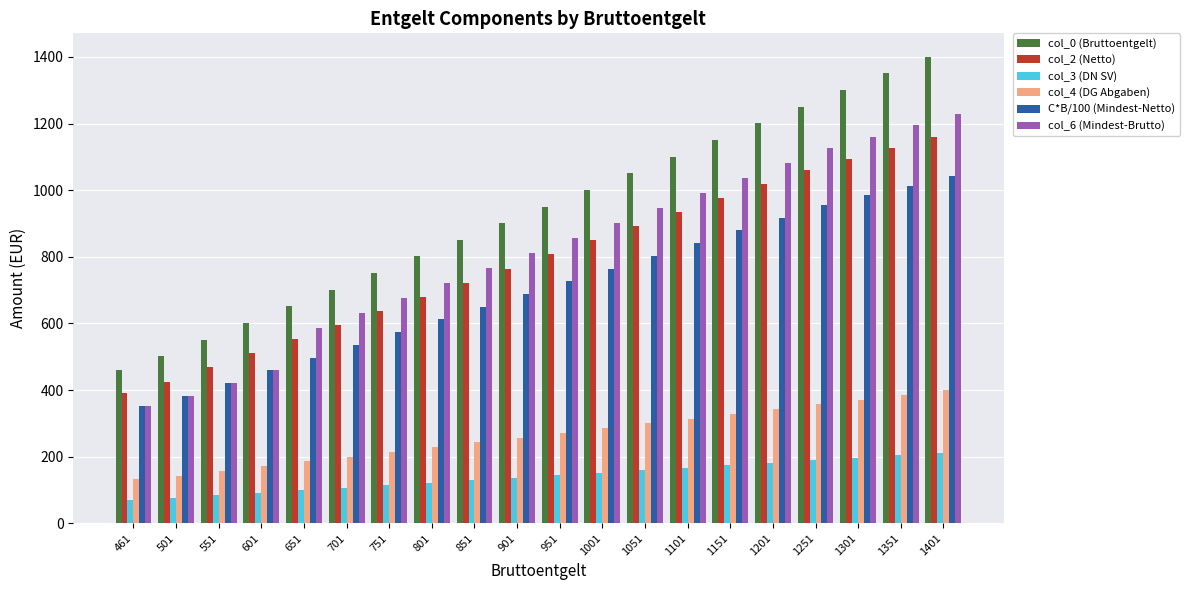

Rank the series by their maximum value, from lowest to highest.

col_3 (DN SV), col_4 (DG Abgaben), C*B/100 (Mindest-Netto), col_2 (Netto), col_6 (Mindest-Brutto), col_0 (Bruttoentgelt)